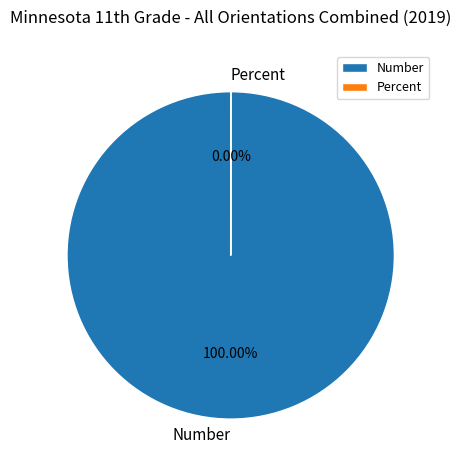

To the nearest percent, what is the difference between the largest and smallest slice percentages?

100%